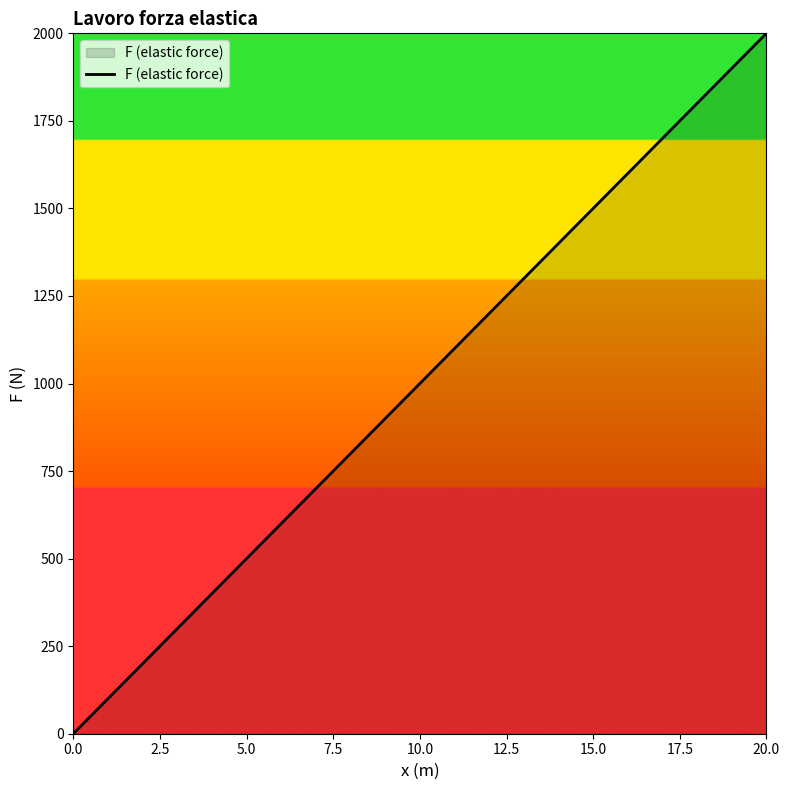

What is the maximum value shown in the chart?

2000